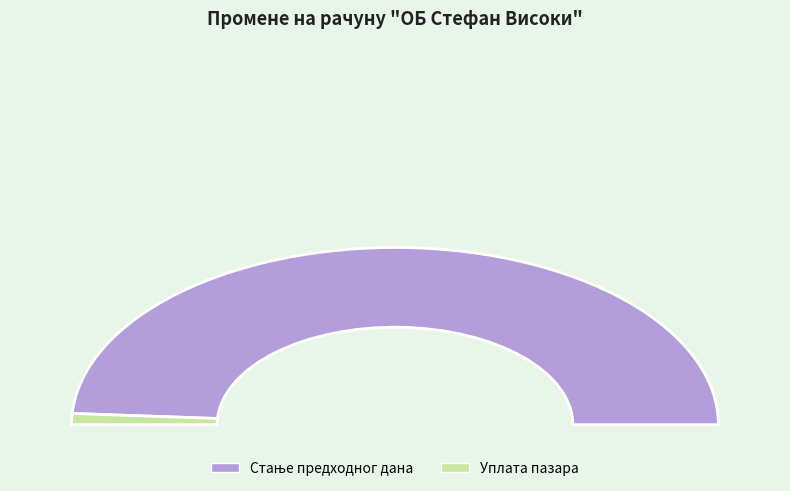

True or false: Стање предходног дана accounts for 99% of the total.

False